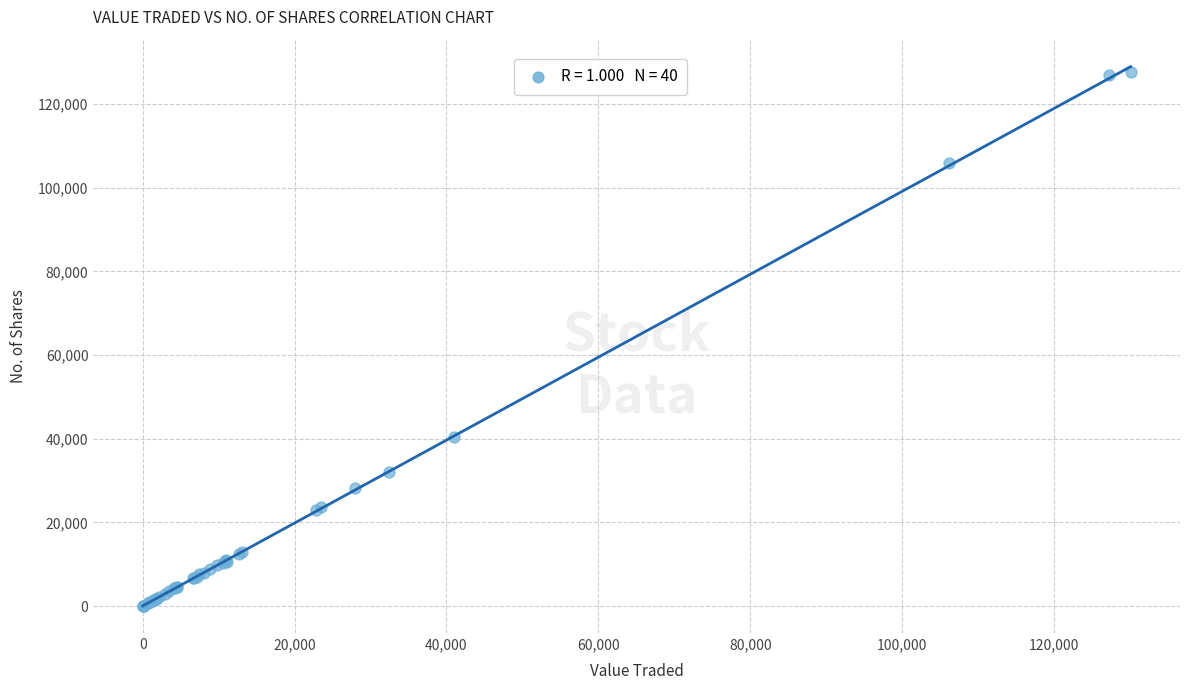

What Y value in the scatter plot is closest to 63836?

40478